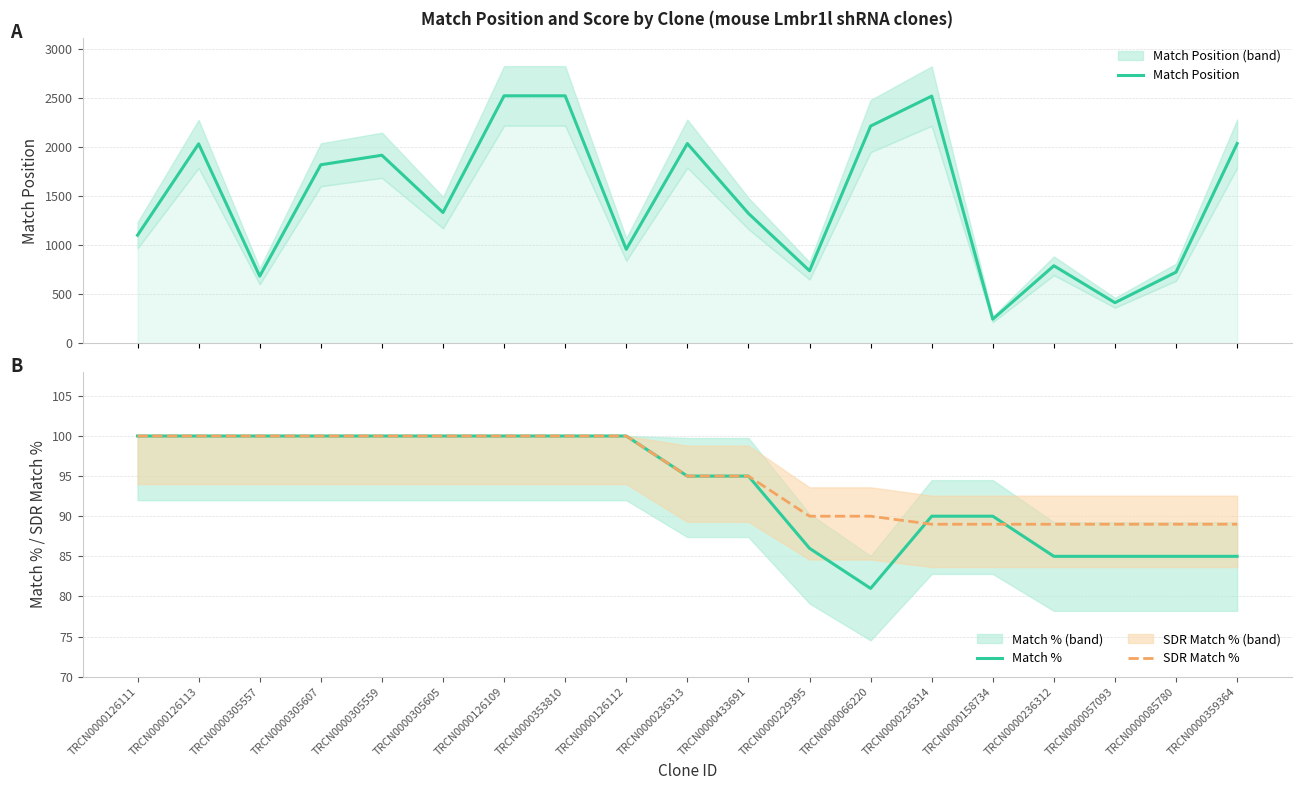

How many categories are shown in the chart?

19